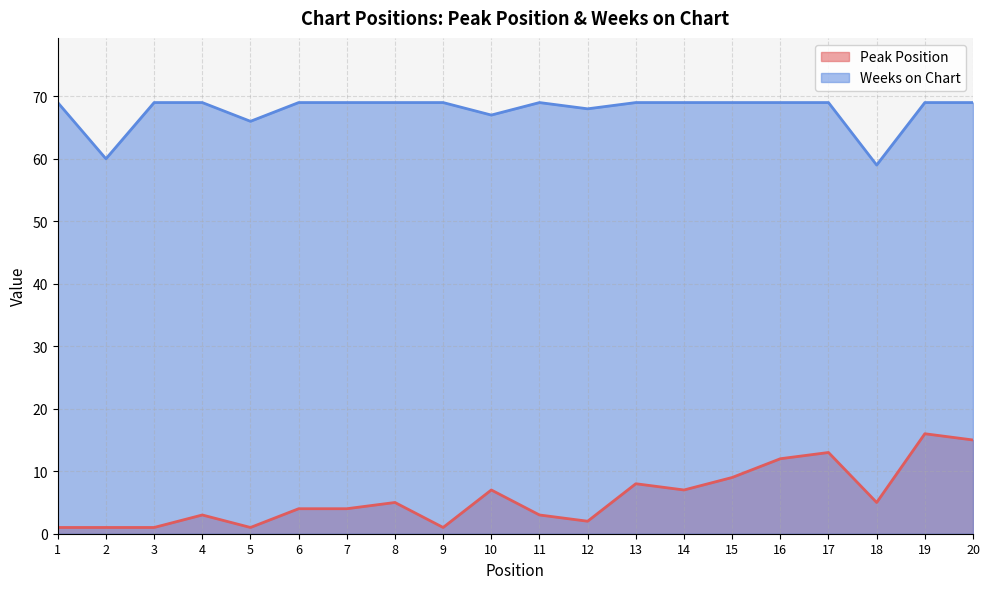

What is the maximum value shown in the chart?

69